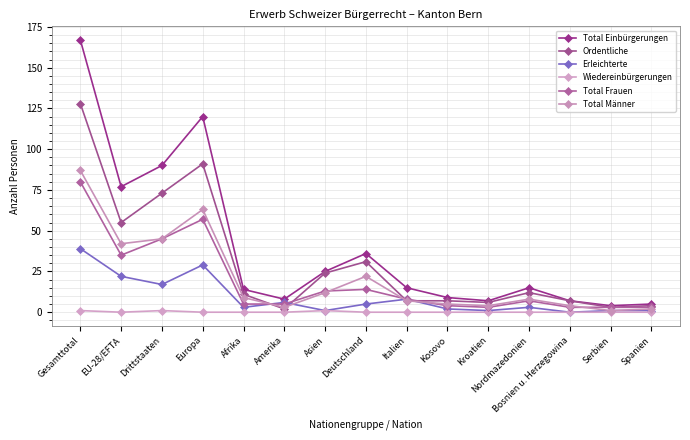

At which label does Total Frauen reach its minimum?

Kroatien